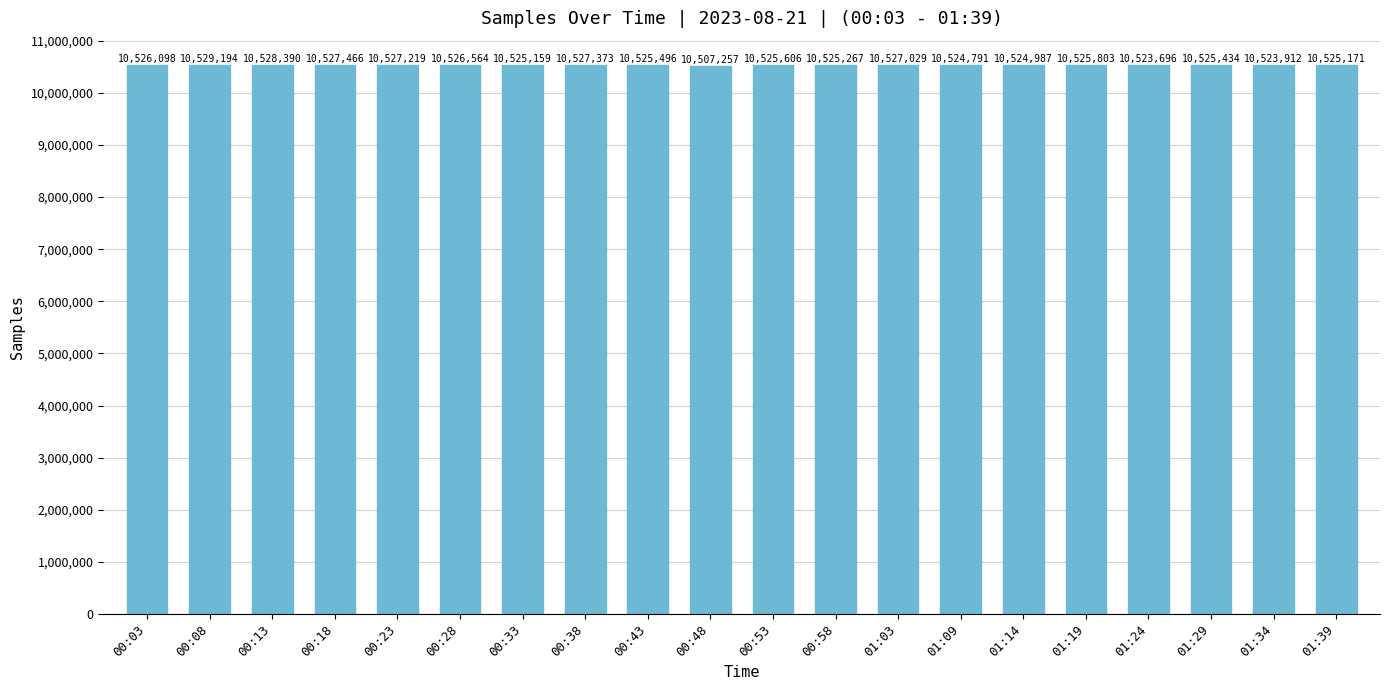

What is the maximum value shown in the chart?

10529194